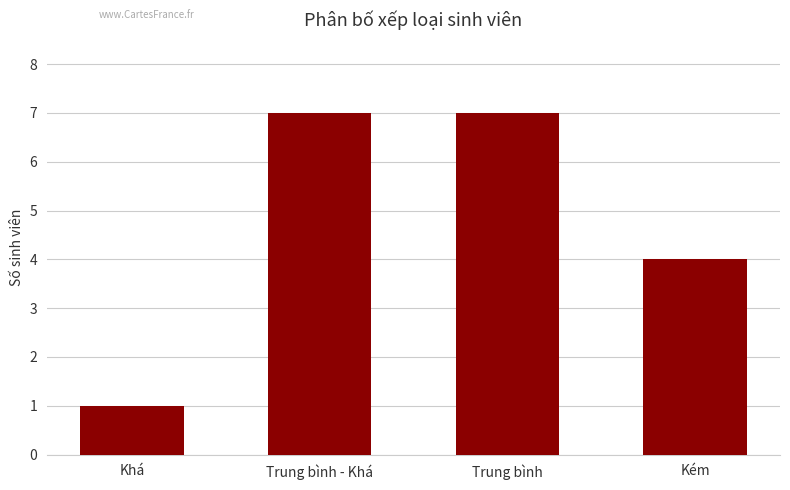

Where is the data nearest to the value 4?

Kém